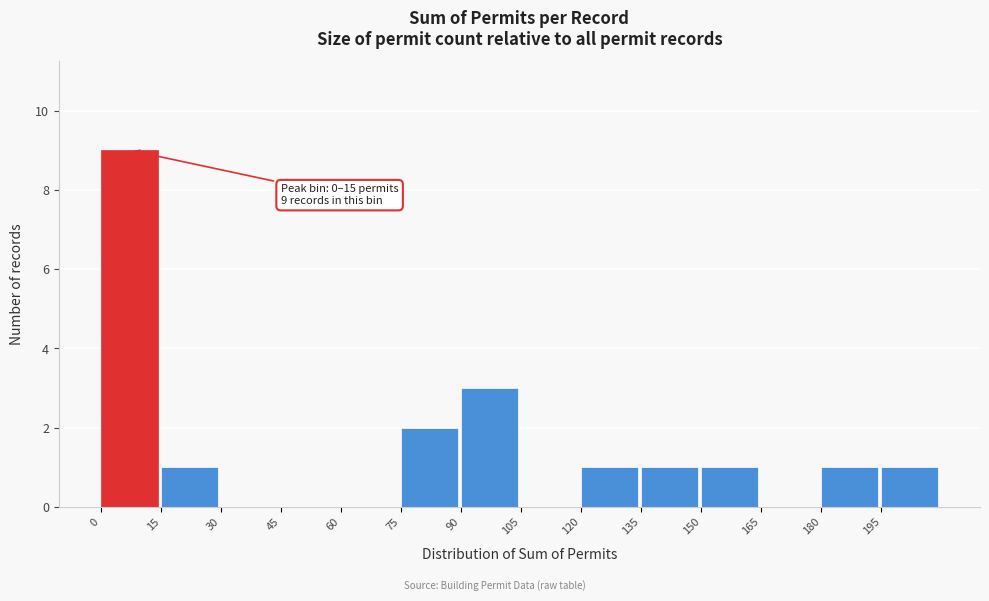

Over which range of the x-axis is the bar tallest?

0 to 15